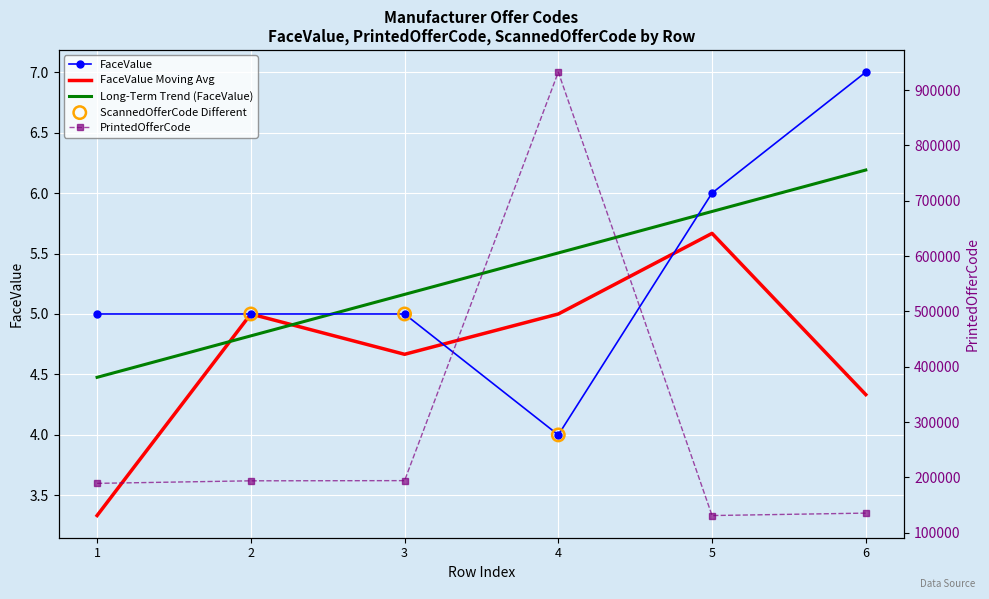

At how many categories does at least one series exceed 914868?

1